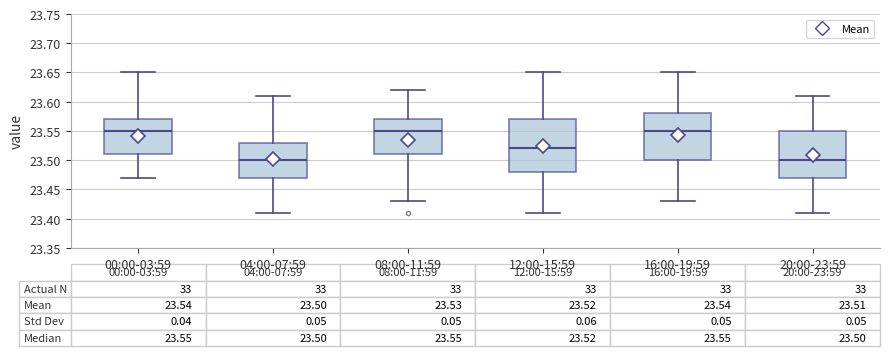

Comparing the boxes themselves (not the whiskers), which one is the tallest?

12:00-15:59